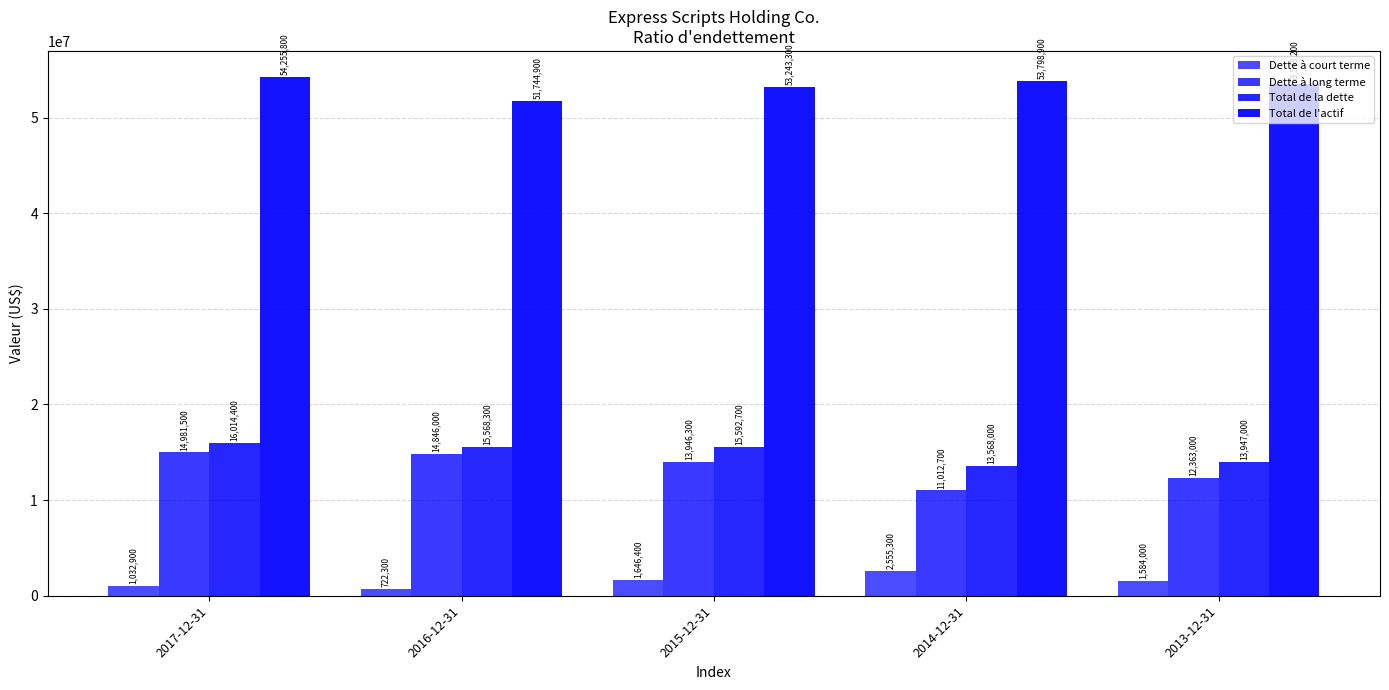

How many distinct data groups are displayed?

4